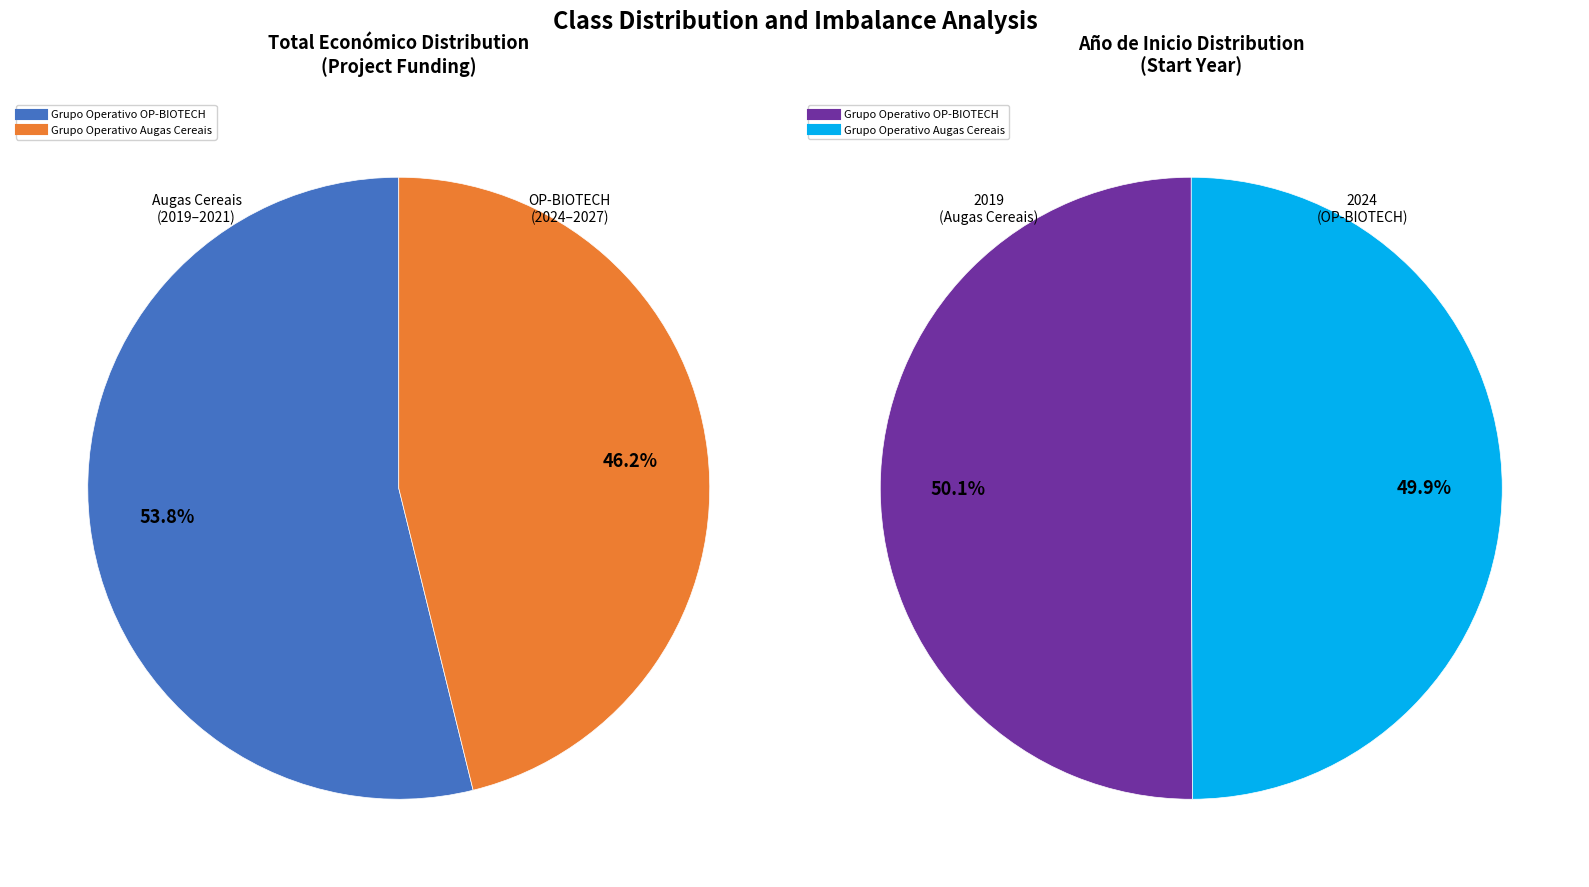

What is the largest slice in the pie chart?

Grupo Operativo OP-BIOTECH